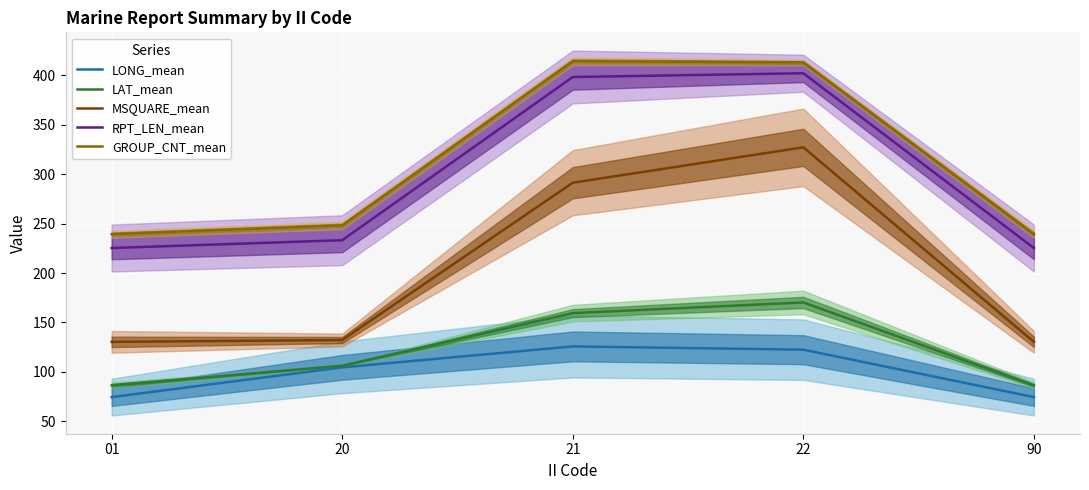

True or false: LAT_mean and LONG_mean cross at least once.

False